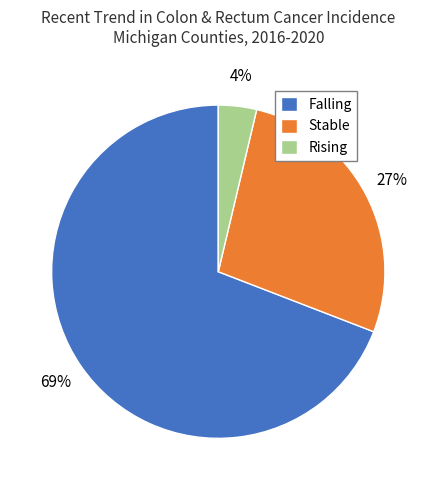

Between Falling and Stable, which is larger?

Falling